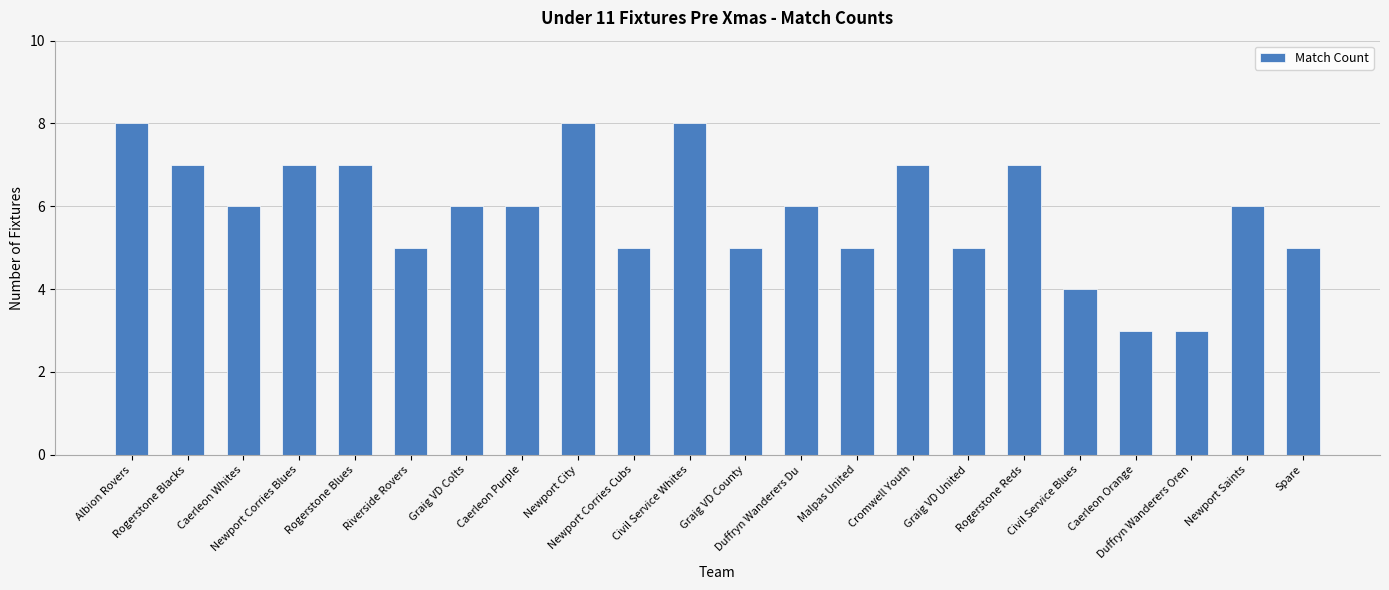

Reading left to right, extract all data points from this chart.

8	7	6	7	7	5	6	6	8	5	8	5	6	5	7	5	7	4	3	3	6	5